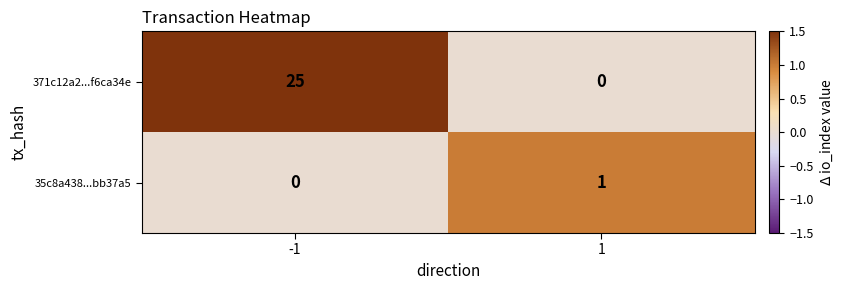

What is the difference between the maximum and minimum values in the 371c12a2...f6ca34e series?

25